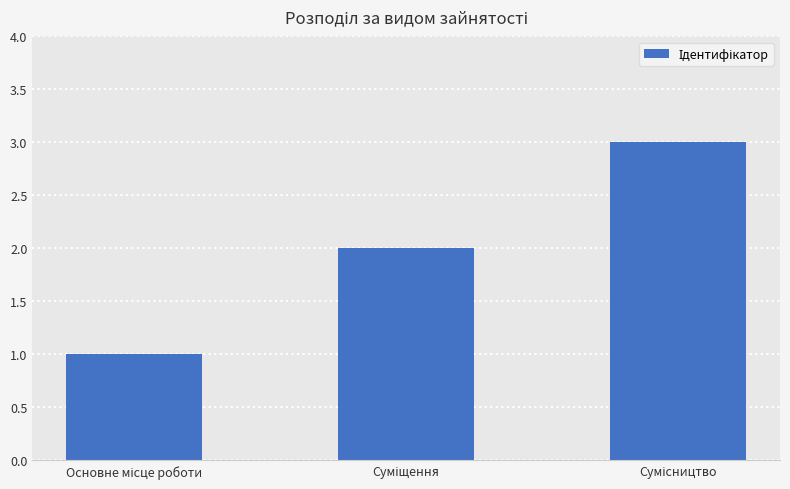

What is the average value?

2